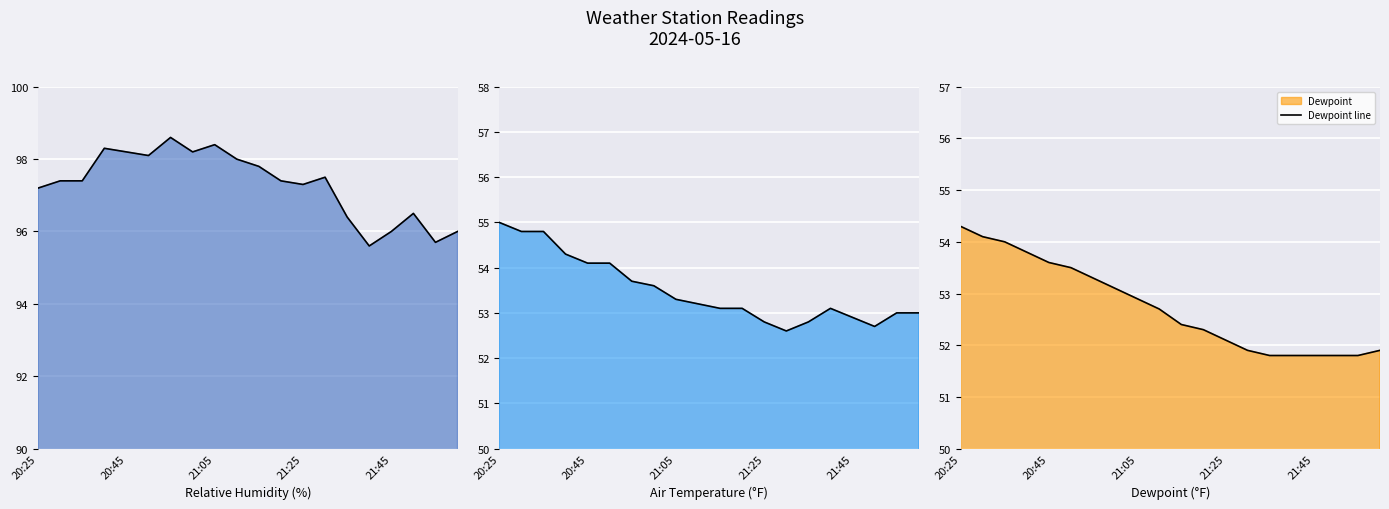

Reading right to left, extract all data points from this chart.

RH line: 96.0	95.7	96.5	96.0	95.6	96.4	97.5	97.3	97.4	97.8	98.0	98.4	98.2	98.6	98.1	98.2	98.3	97.4	97.4	97.2
Air Temperature line: 53.0	53.0	52.7	52.9	53.1	52.8	52.6	52.8	53.1	53.1	53.2	53.3	53.6	53.7	54.1	54.1	54.3	54.8	54.8	55.0
Dewpoint line: 51.9	51.8	51.8	51.8	51.8	51.8	51.9	52.1	52.3	52.4	52.7	52.9	53.1	53.3	53.5	53.6	53.8	54.0	54.1	54.3